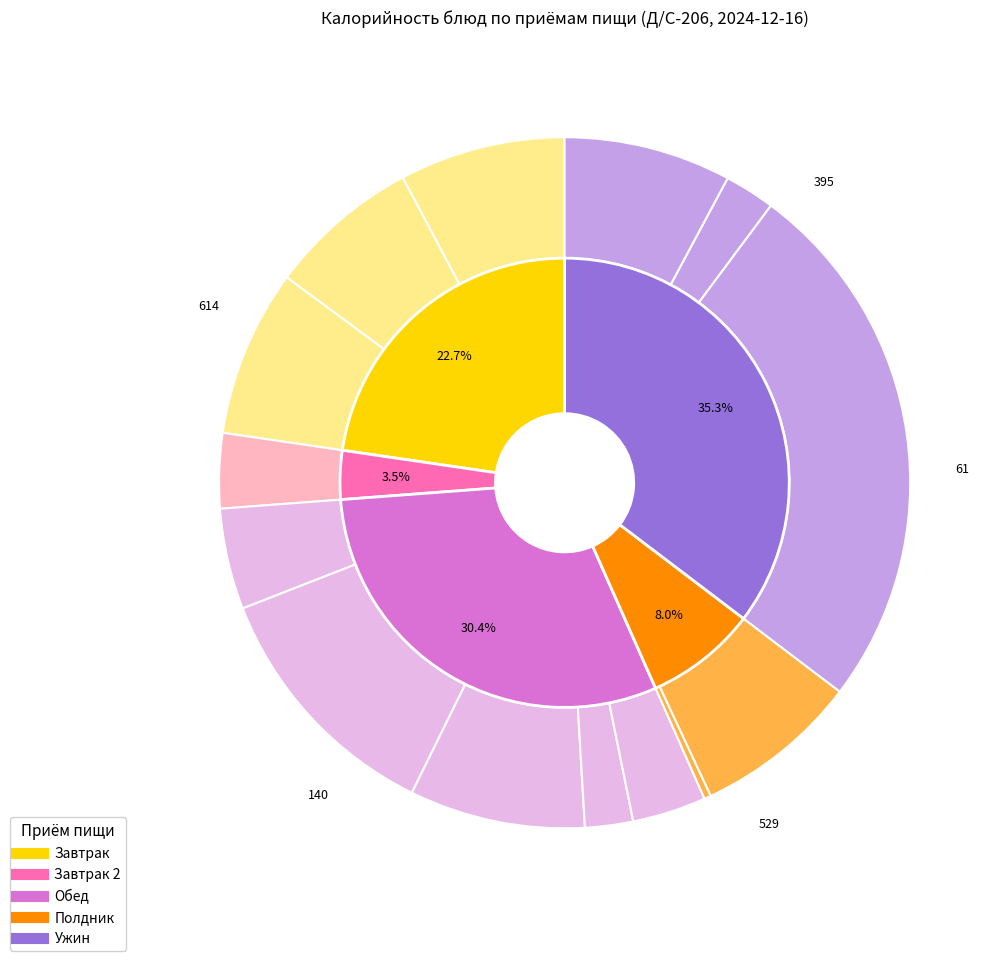

Is there a majority slice in this chart?

No